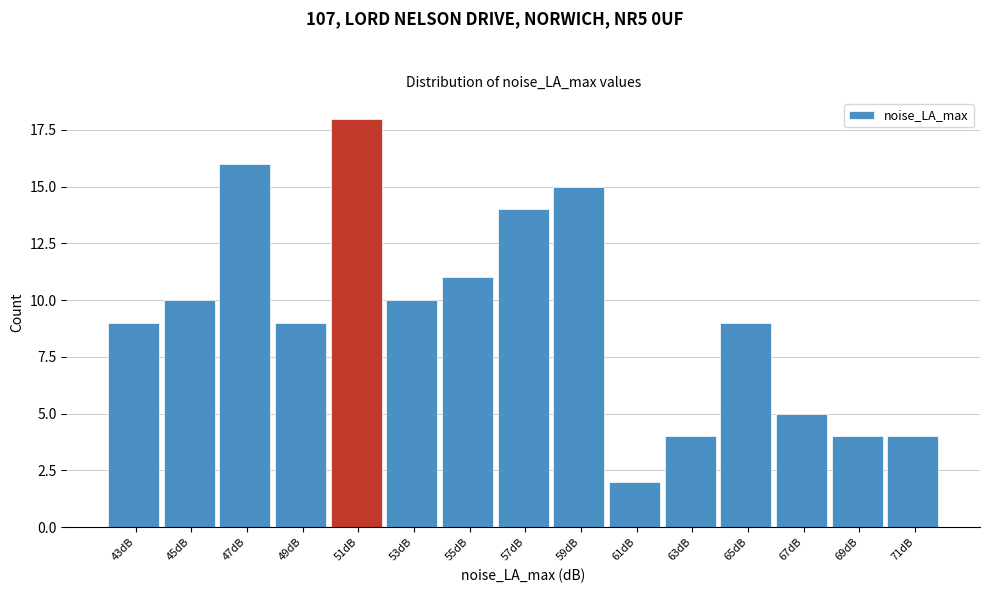

Reading left to right, list all the values displayed in this chart.

9	10	16	9	18	10	11	14	15	2	4	9	5	4	4